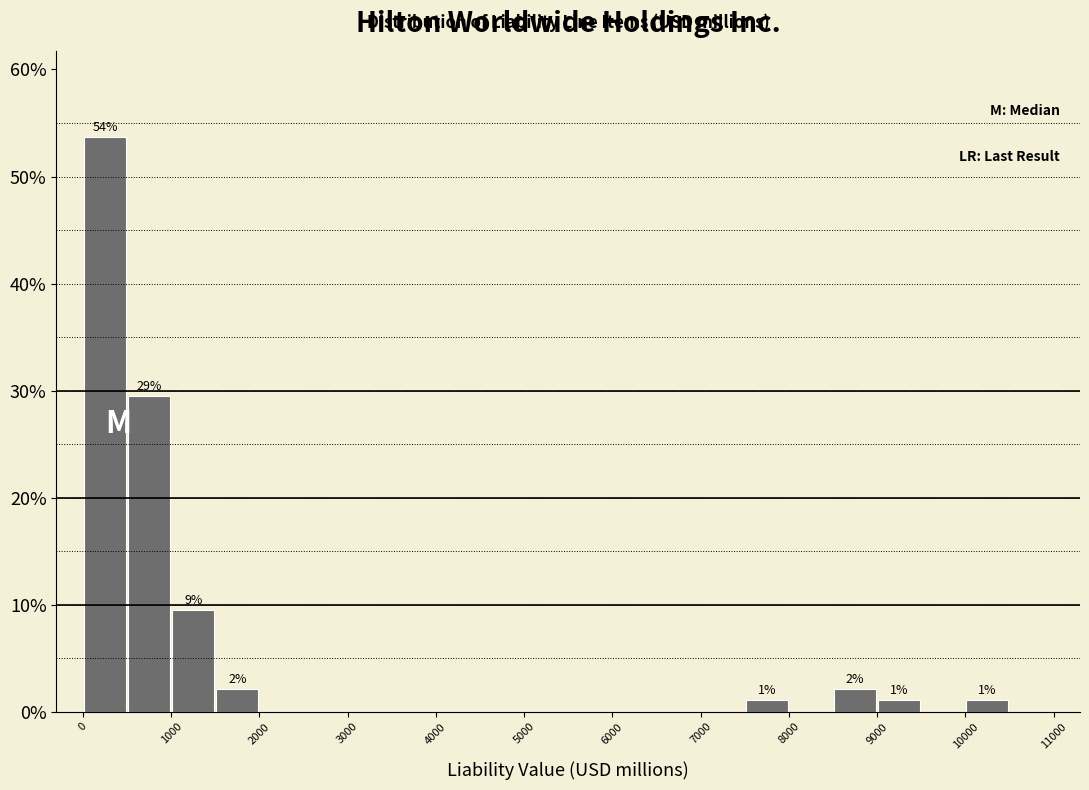

Which range on the x-axis has the tallest bar?

0 to 500